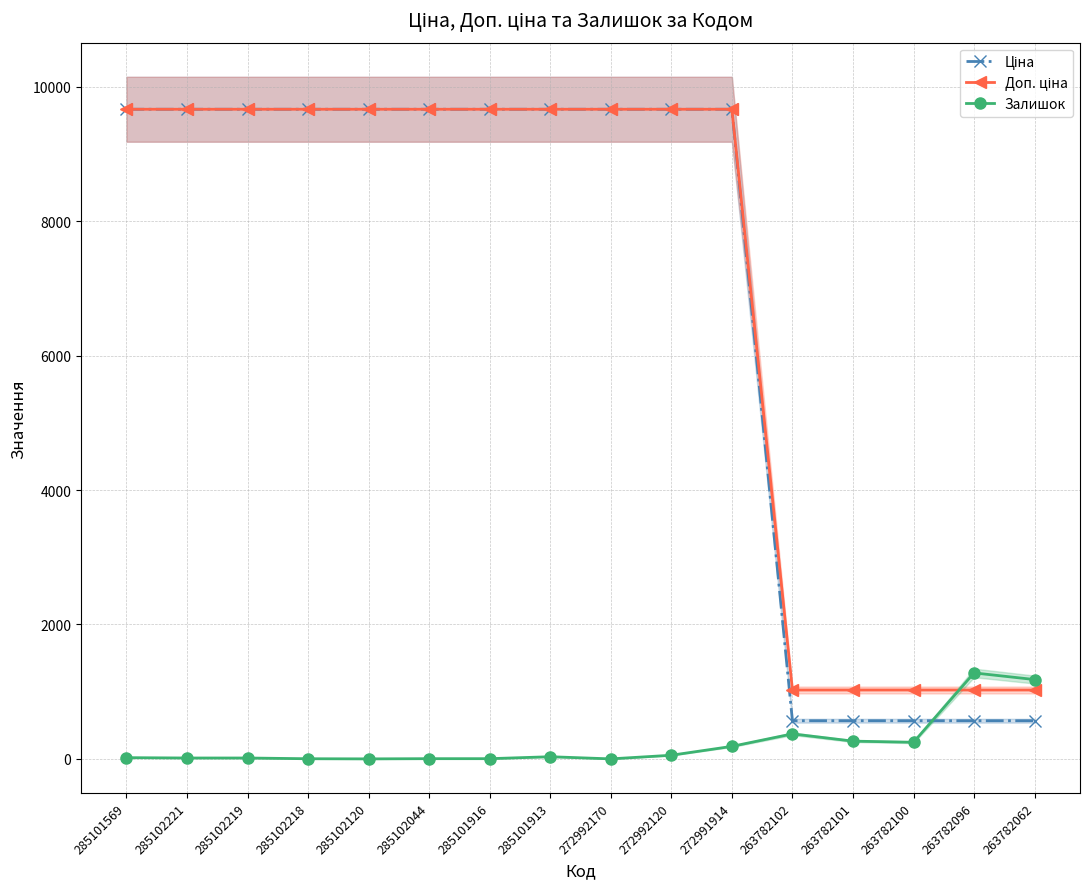

Reading right to left, transcribe all the data shown in this chart.

Ціна: 567.7	567.7	567.7	567.7	567.7	9664.7	9664.7	9664.7	9664.7	9664.7	9664.7	9664.7	9664.7	9664.7	9664.7	9664.7
Доп. ціна: 1024.5	1024.5	1024.5	1024.5	1024.5	9664.7	9664.7	9664.7	9664.7	9664.7	9664.7	9664.7	9664.7	9664.7	9664.7	9664.7
Залишок: 1180.0	1279.0	247.0	264.0	372.0	186.0	54.0	0.0	32.0	3.0	3.0	0.0	2.0	13.0	13.0	18.0